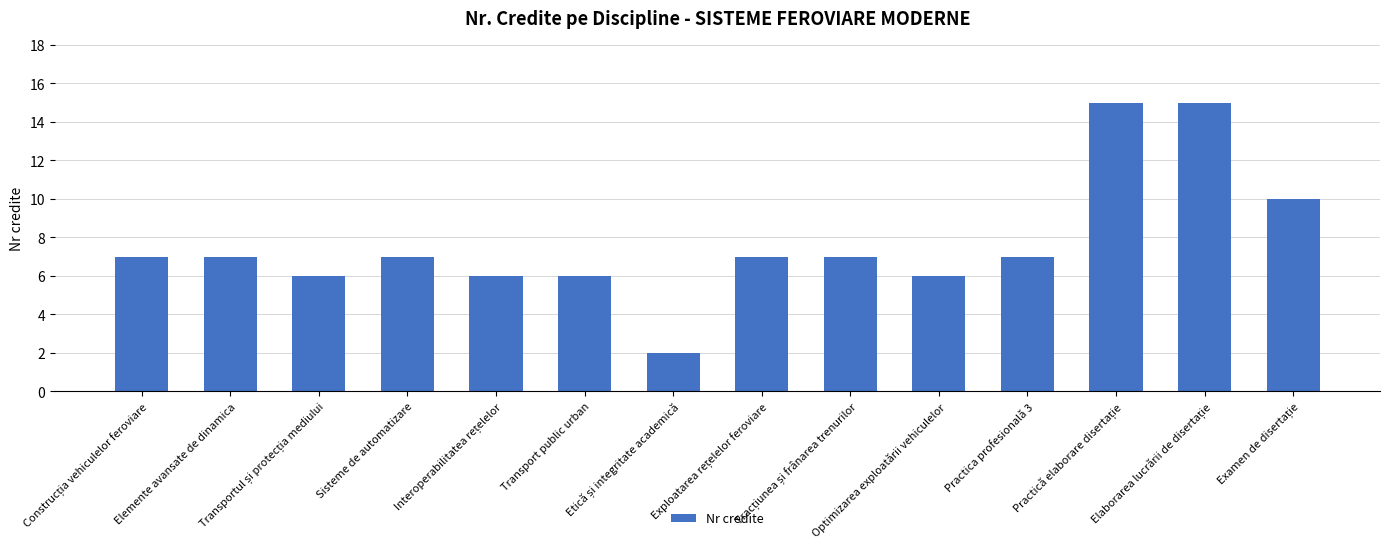

Reading right to left, what are all the values shown in this chart?

10	15	15	7	6	7	7	2	6	6	7	6	7	7